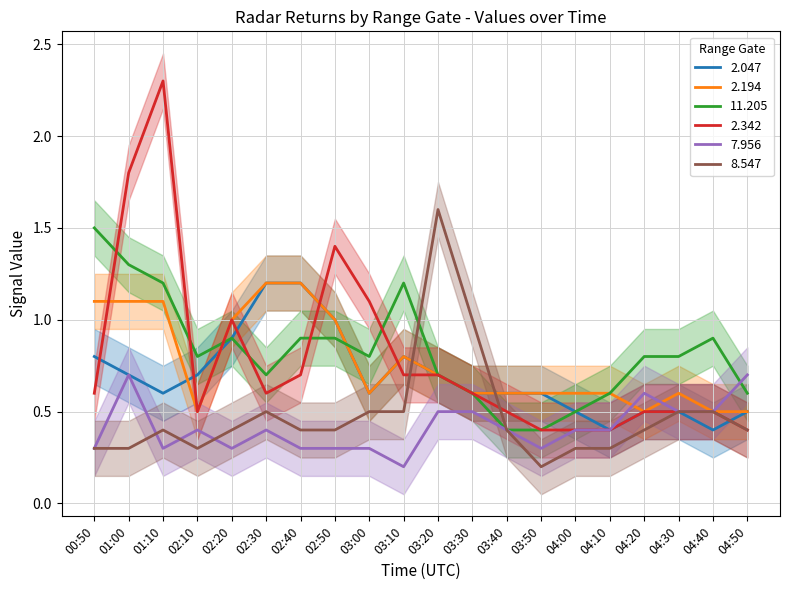

Count the number of categories in the chart.

20